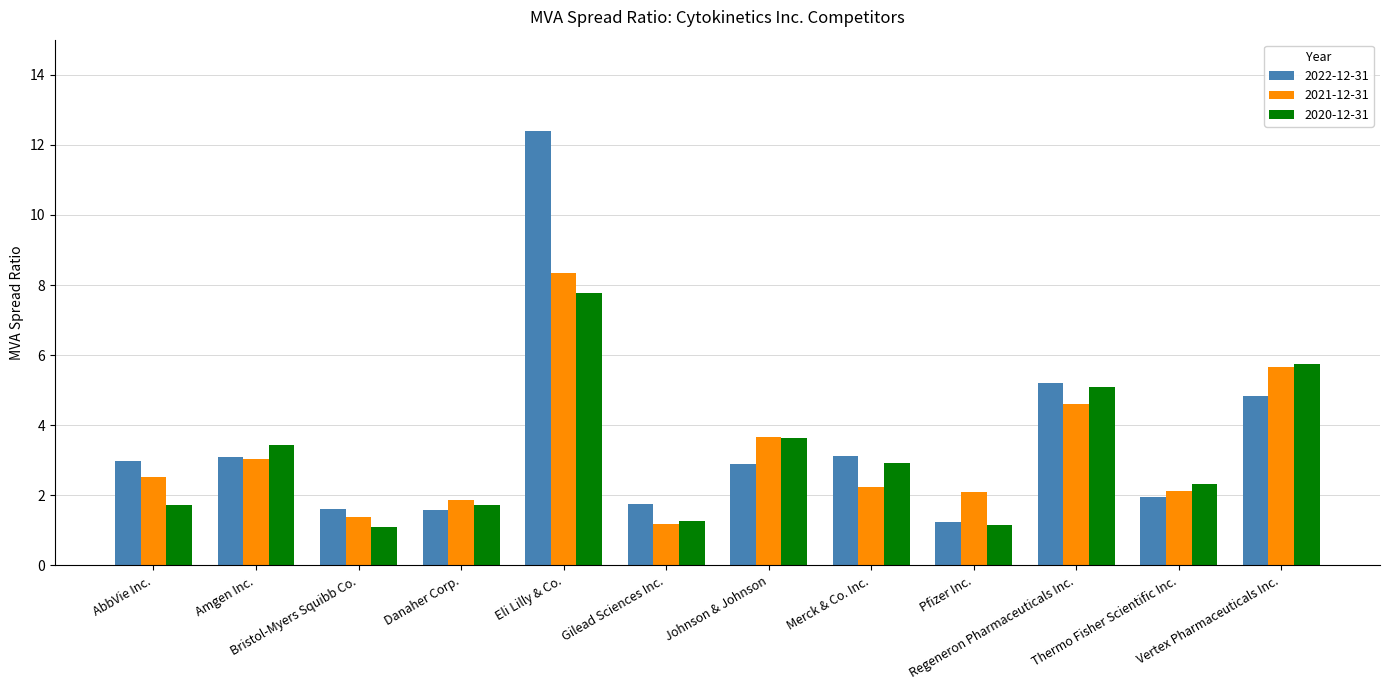

Which category has the lowest value in the 2022-12-31 series?

Pfizer Inc.